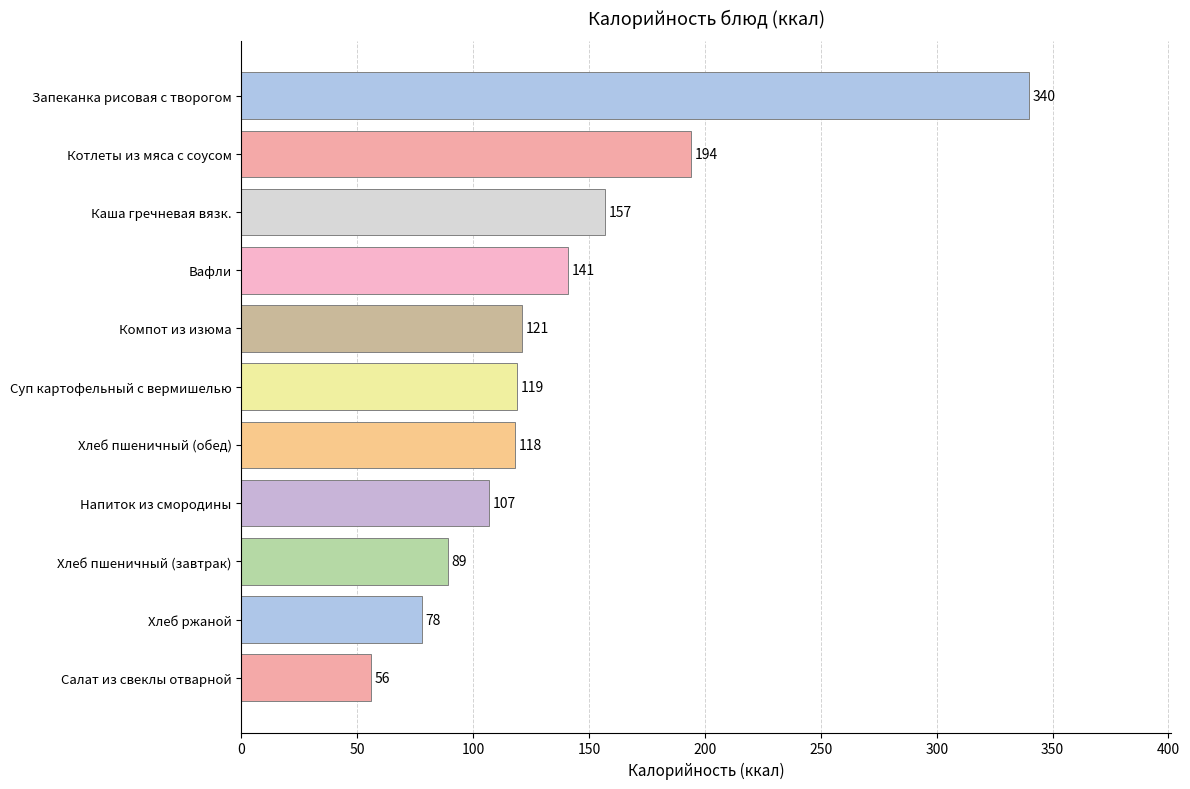

Reading bottom to top, list all the values displayed in this chart.

Салат из свеклы отварной=56	Хлеб ржаной=78	Хлеб пшеничный (завтрак)=89	Напиток из смородины=107	Хлеб пшеничный (обед)=118	Суп картофельный с вермишелью=119	Компот из изюма=121	Вафли=141	Каша гречневая вязк.=157	Котлеты из мяса с соусом=194	Запеканка рисовая с творогом=340